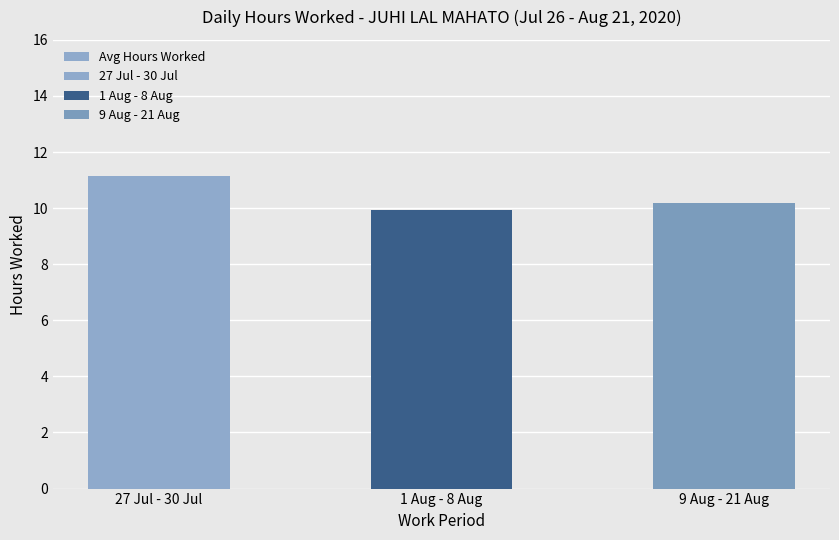

What is the value of the 2nd bar from the left?

9.9